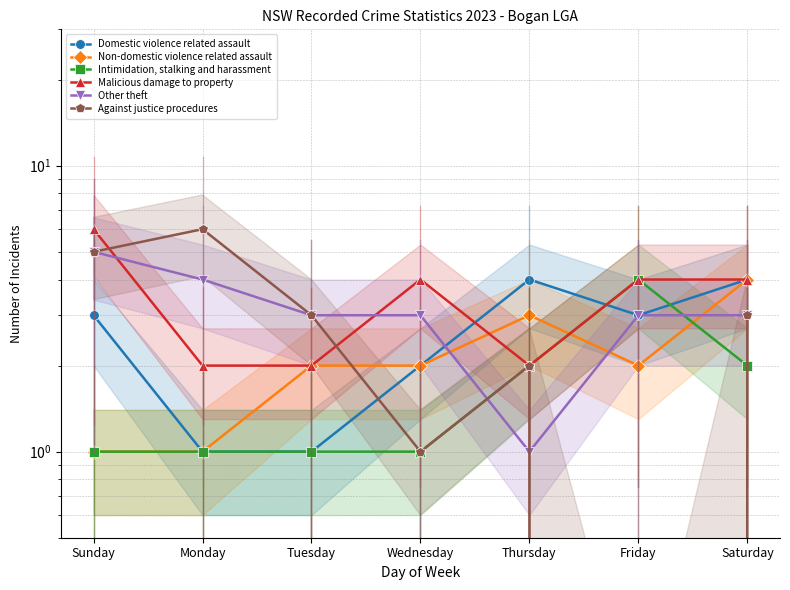

How many intersections are there between Intimidation, stalking and harassment and Other theft?

2